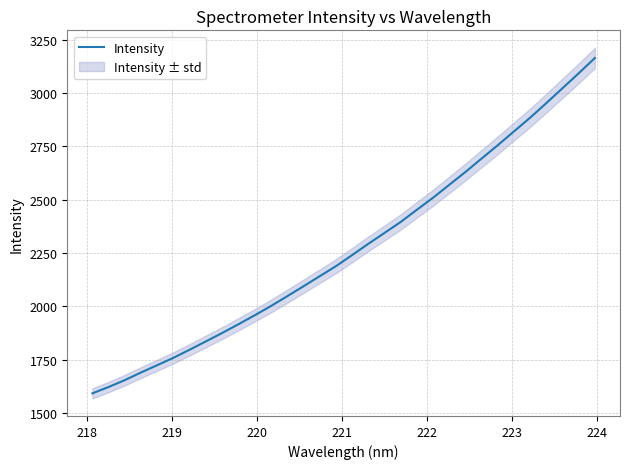

Does the chart display data point markers on the line(s)?

No